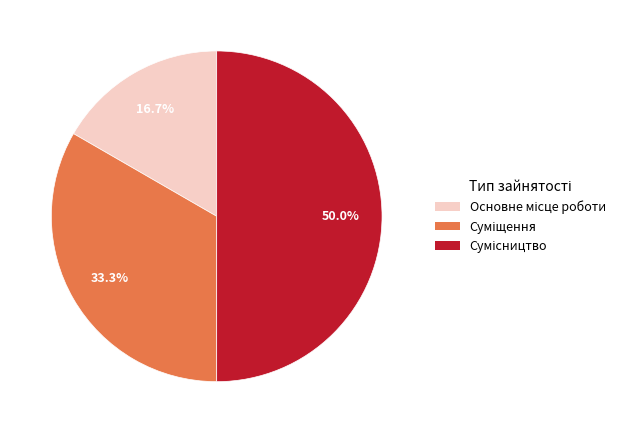

How many segments does this pie chart have?

3